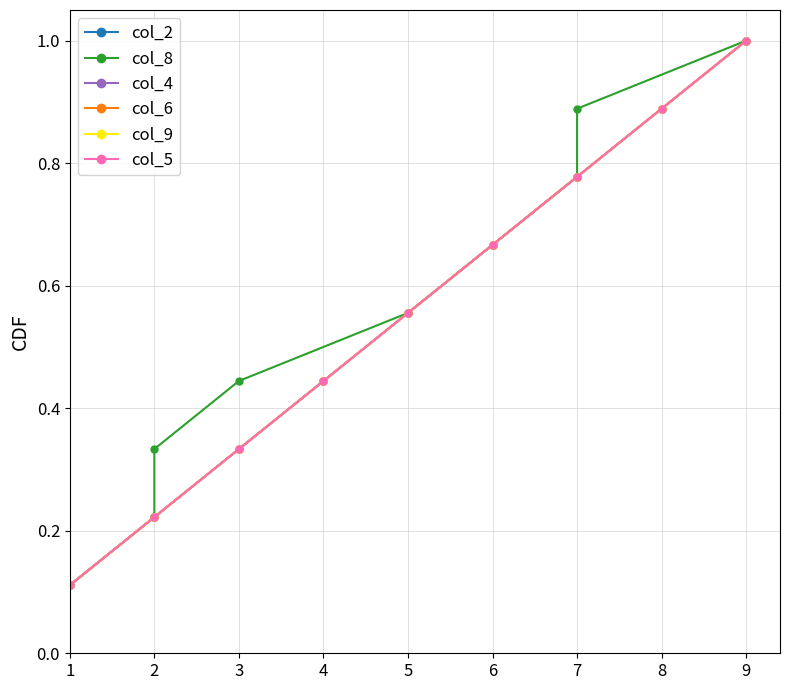

What is the highest value of the col_9 series?

1.0